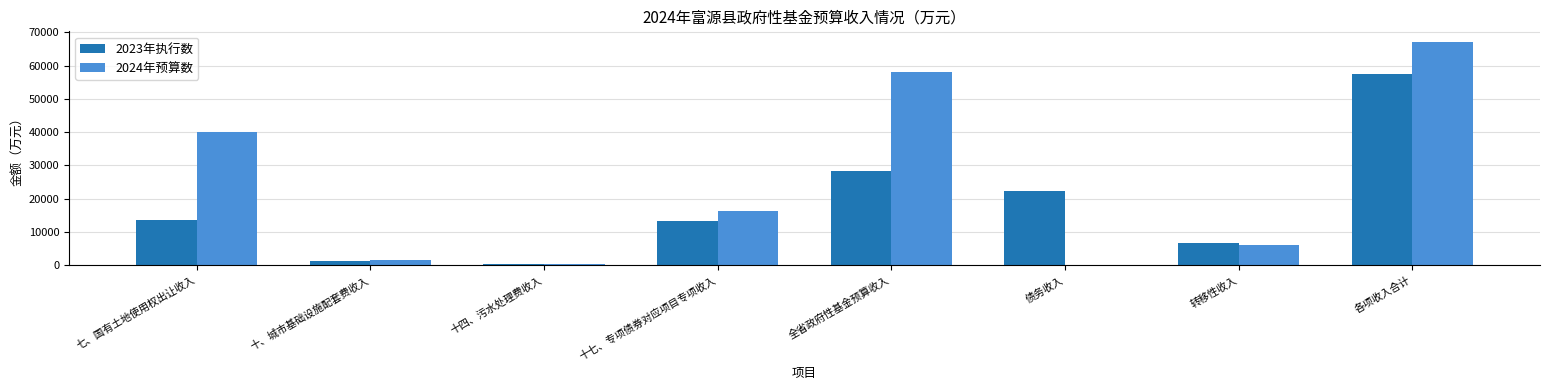

At which category is the sum across all series the highest?

各项收入合计